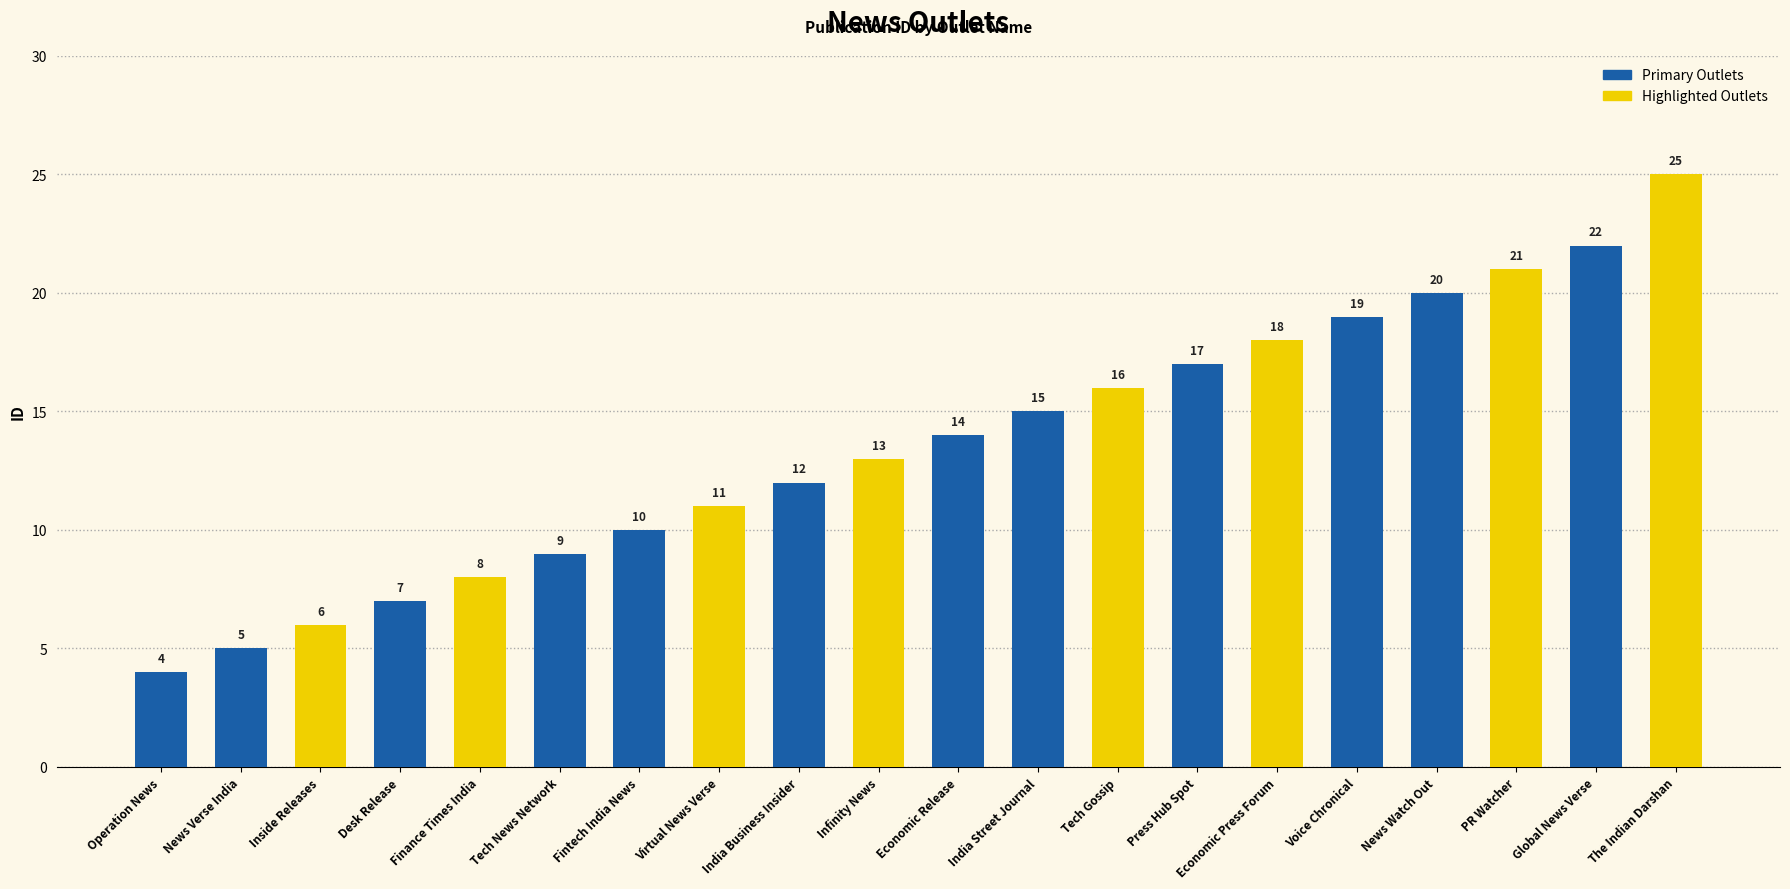

What is the label of the 6th bar from the right?

Economic Press Forum